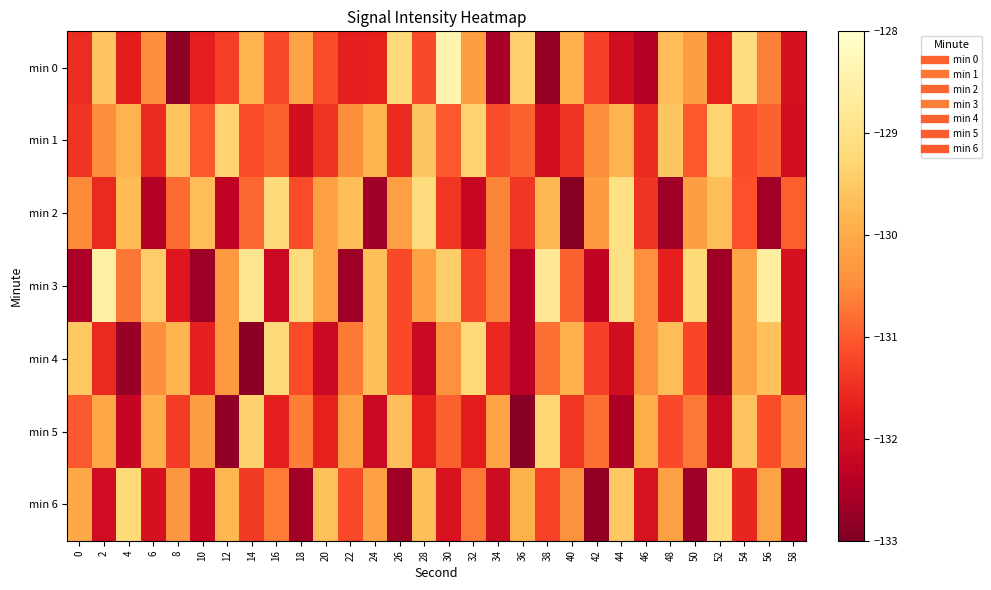

At which category is the sum across all series the highest?

54